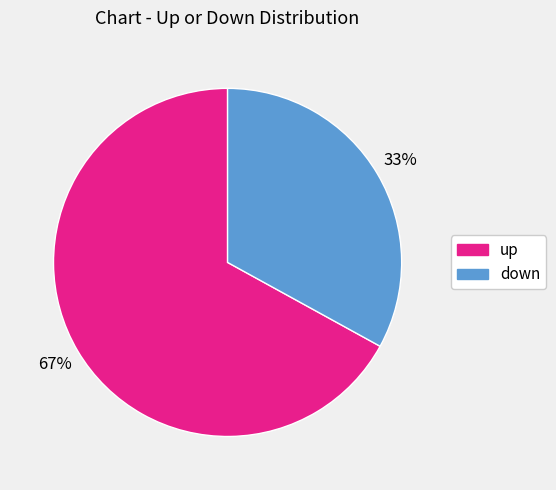

How many segments does this pie chart have?

2